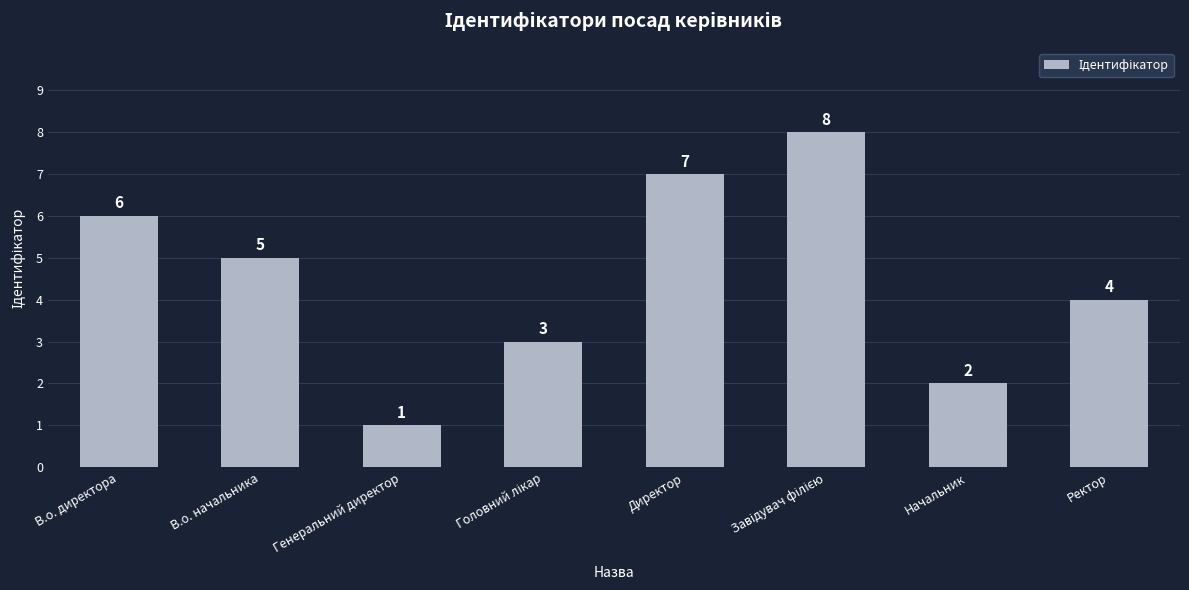

At which label is the value closest to 4?

Ректор